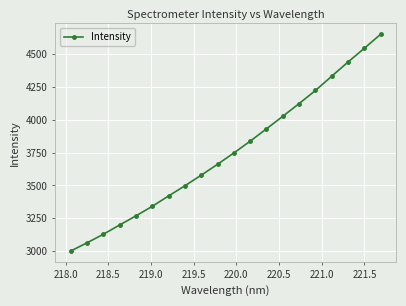

Does the chart display data point markers on the line(s)?

Yes